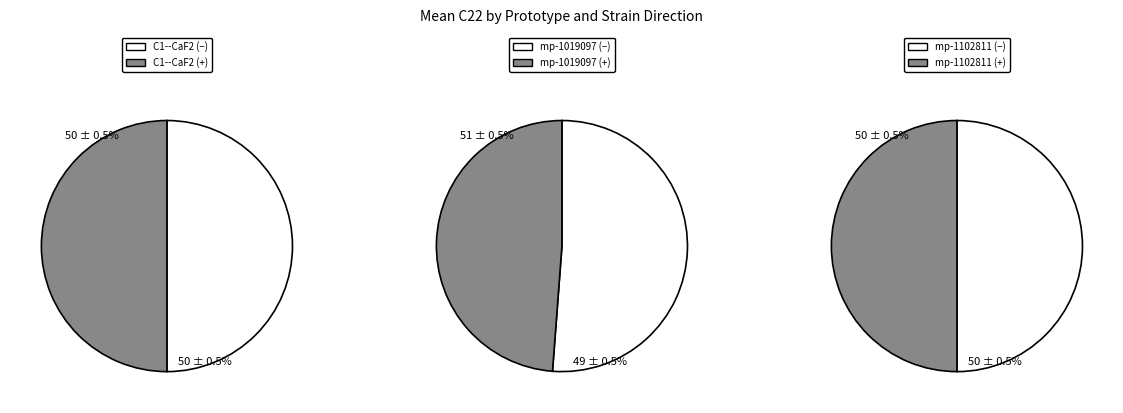

Does 4 account for over 50% of the chart?

No